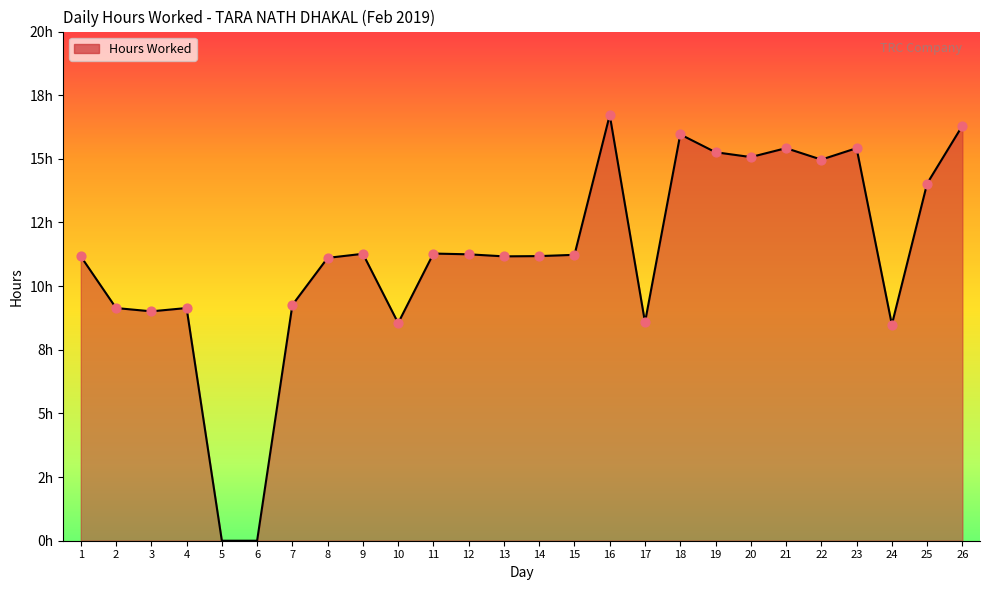

Between 24 and 15, which is larger?

15